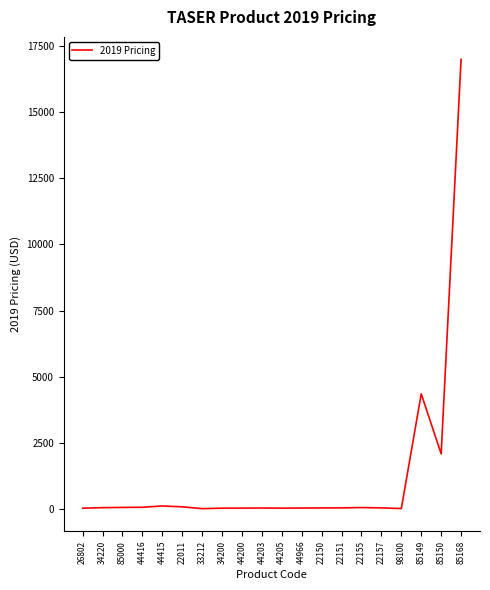

What position from the right is 85000?

18